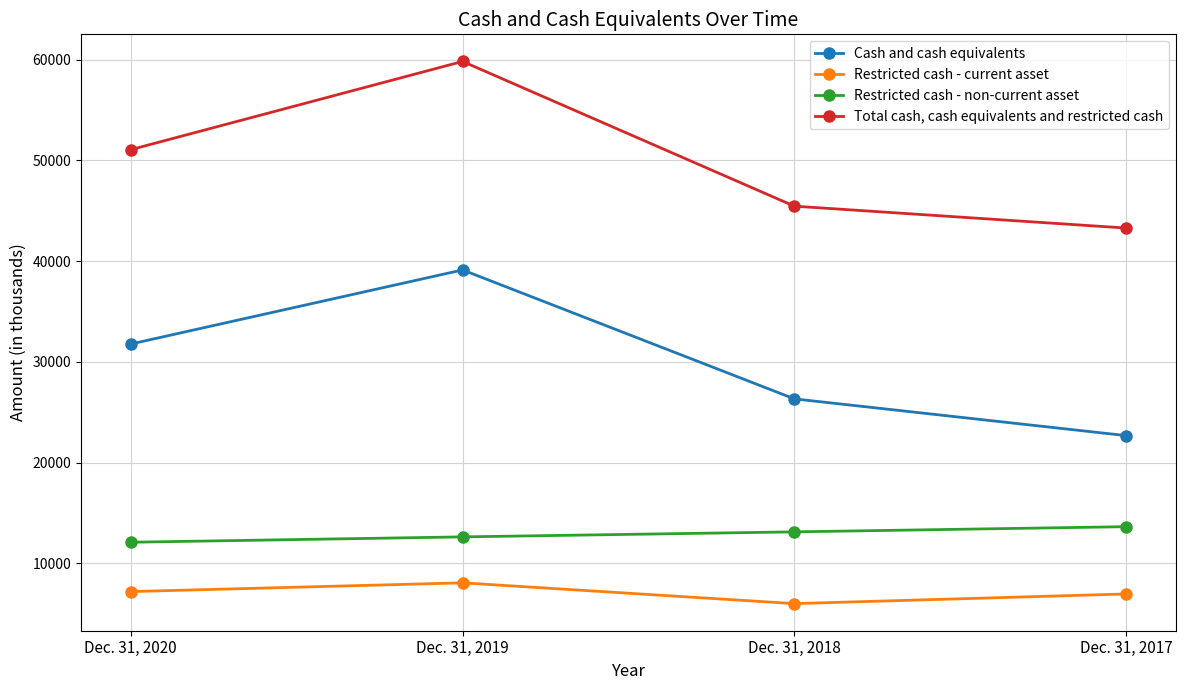

What is the value of the Restricted cash - non-current asset point at the 4th from the left?

13640